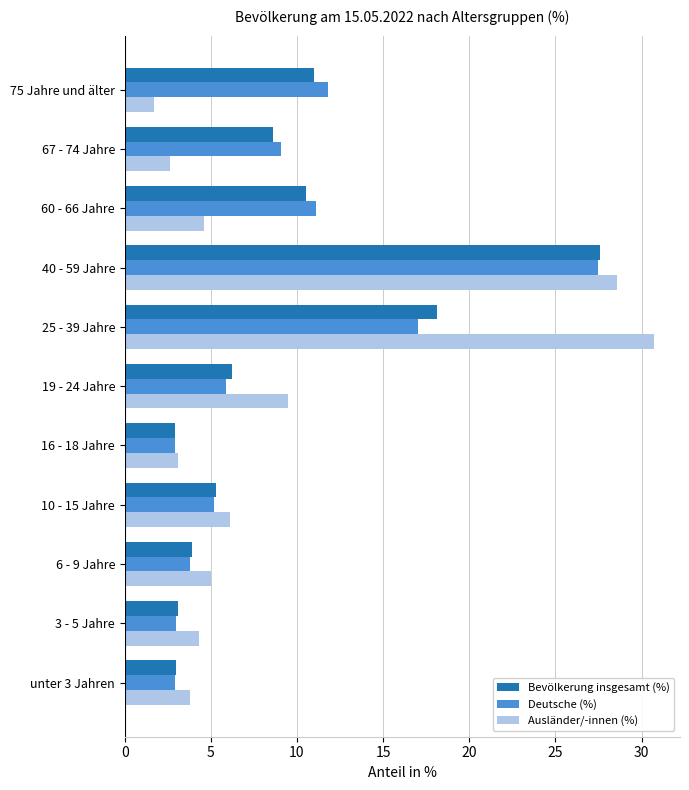

What is the minimum value shown in the chart?

1.7